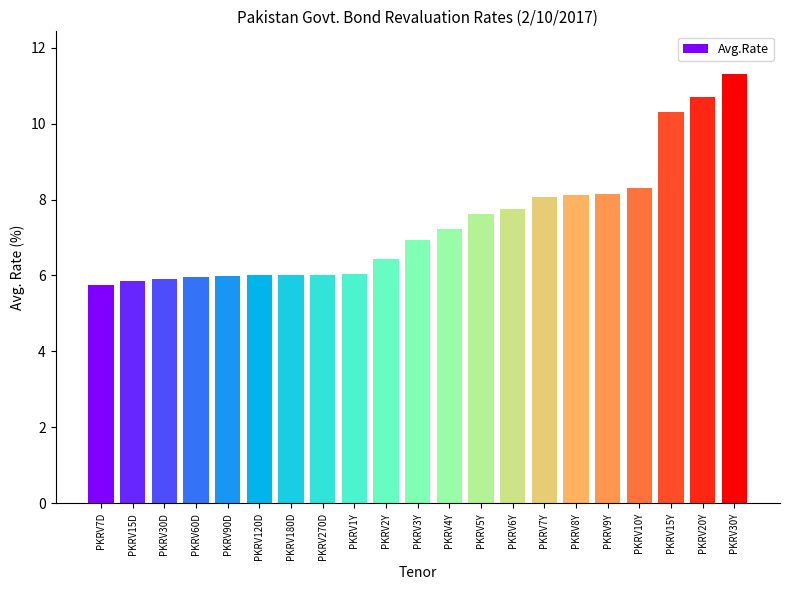

True or false: the data shows 9.6 at PKRV2Y.

False